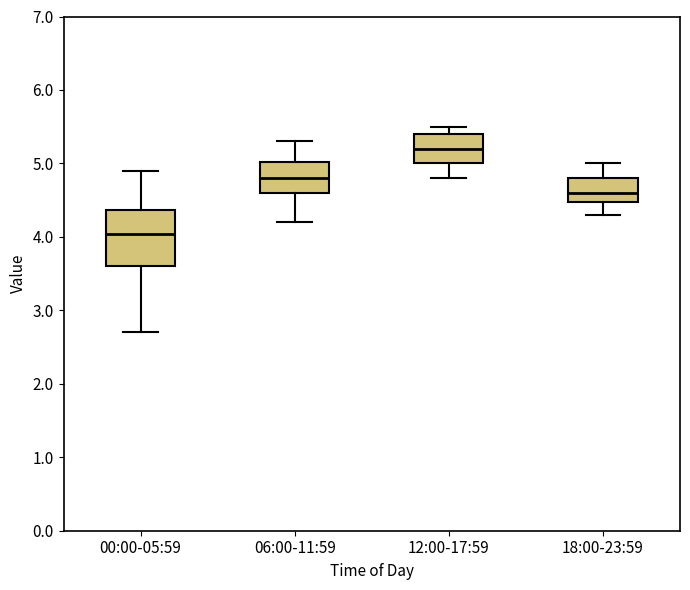

Comparing the boxes themselves (not the whiskers), which one is the tallest?

00:00-05:59